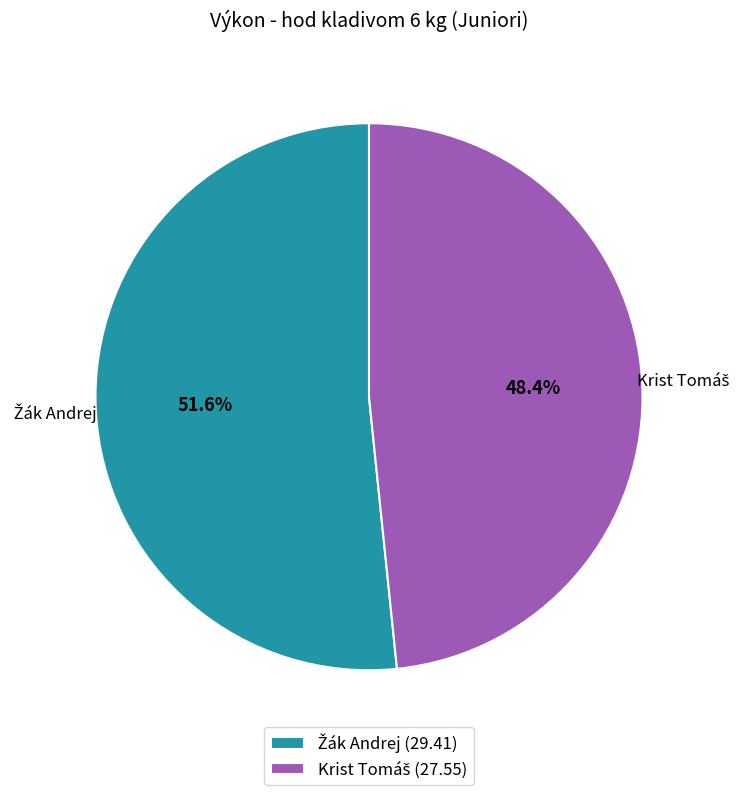

The Krist Tomáš slice represents 39% of the pie. True or false?

False